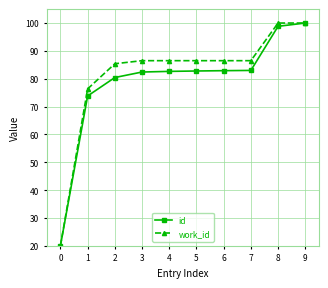

What is the difference between the maximum and minimum values in the id series?

80.0